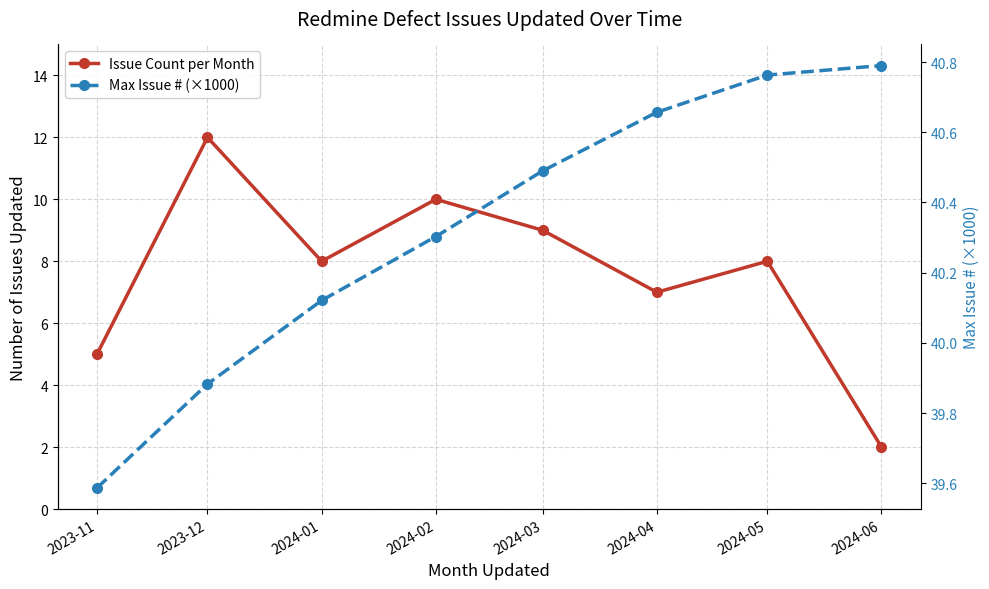

How many interior local valleys does the Issue Count per Month series have?

2